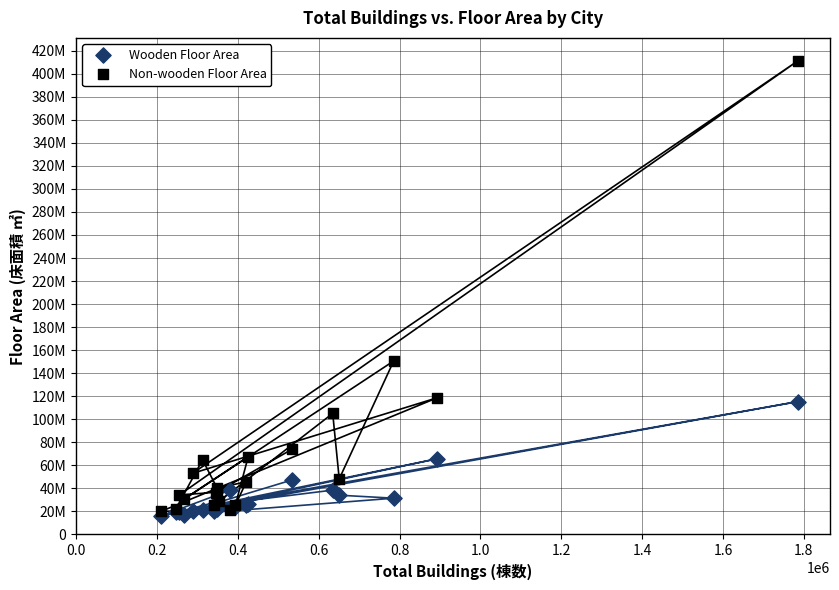

Which series reaches the minimum Y coordinate?

Wooden Floor Area